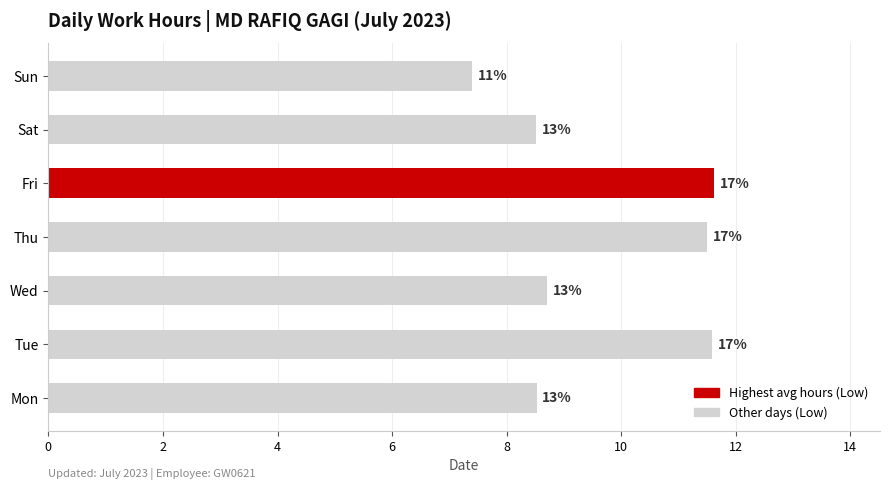

Does the chart contain any negative values?

No